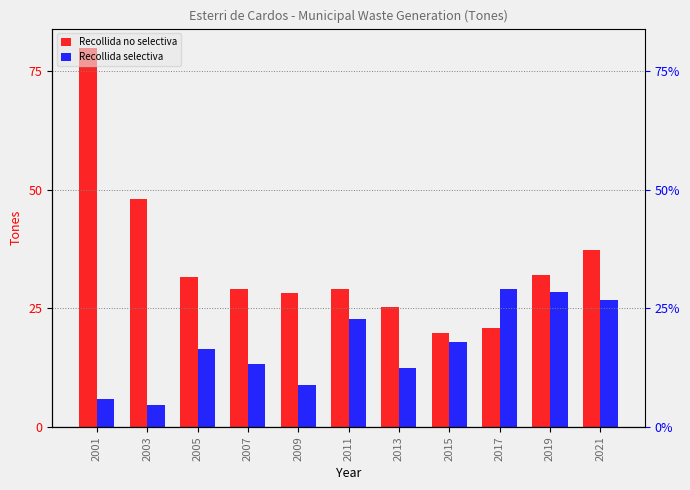

Which series has the widest spread of values?

Recollida no selectiva